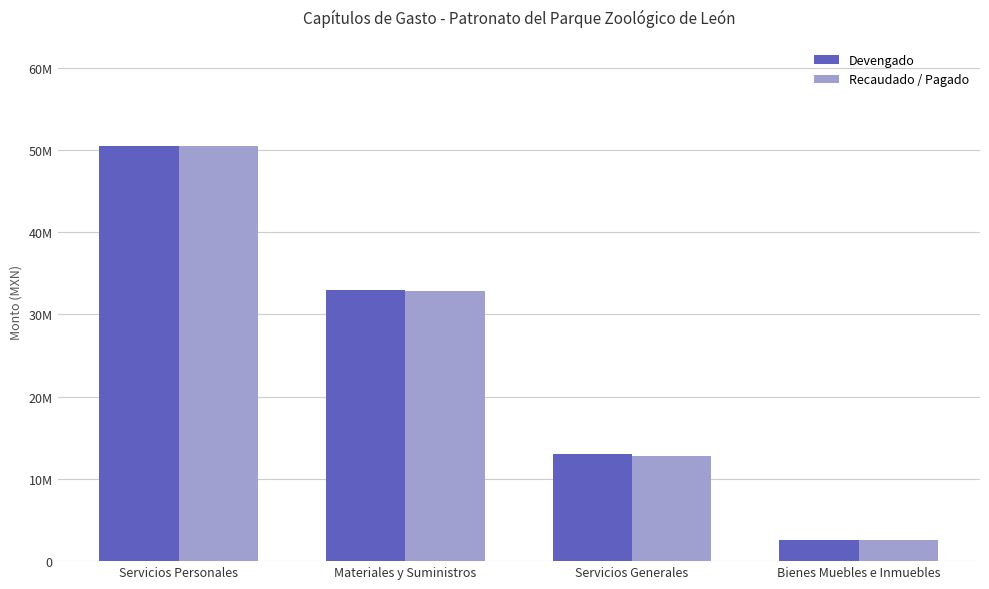

Read the Devengado value at Materiales y Suministros.

32937089.1